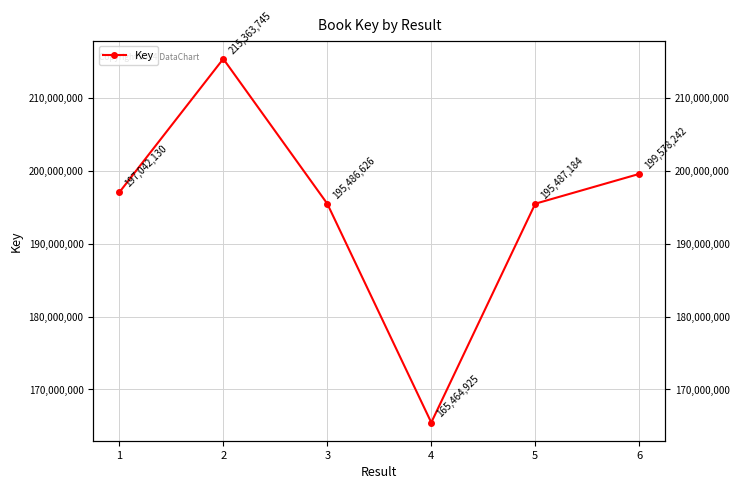

What is the value of the 2nd point from the left?

215363745